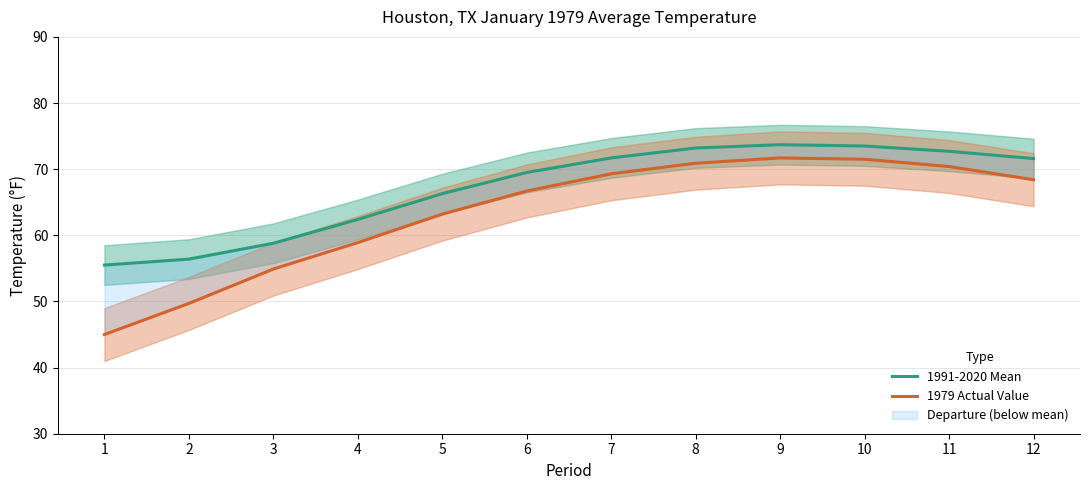

Rank the series at 2 from lowest to highest value.

1979 Actual Value, 1991-2020 Mean